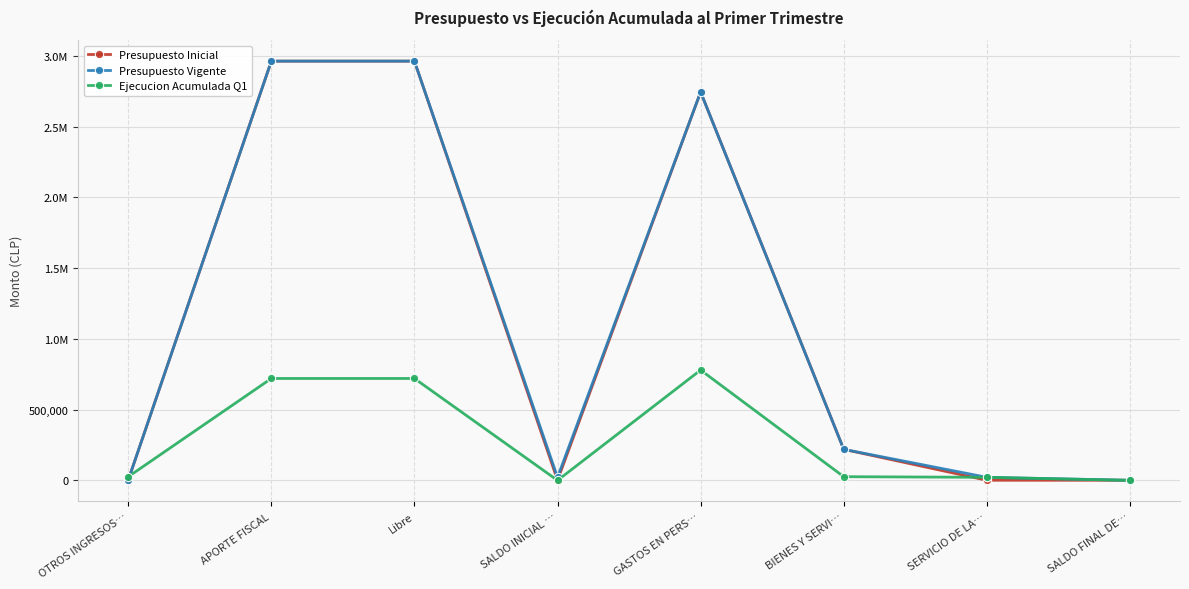

What is the label of the 1st point from the left?

OTROS INGRESOS…